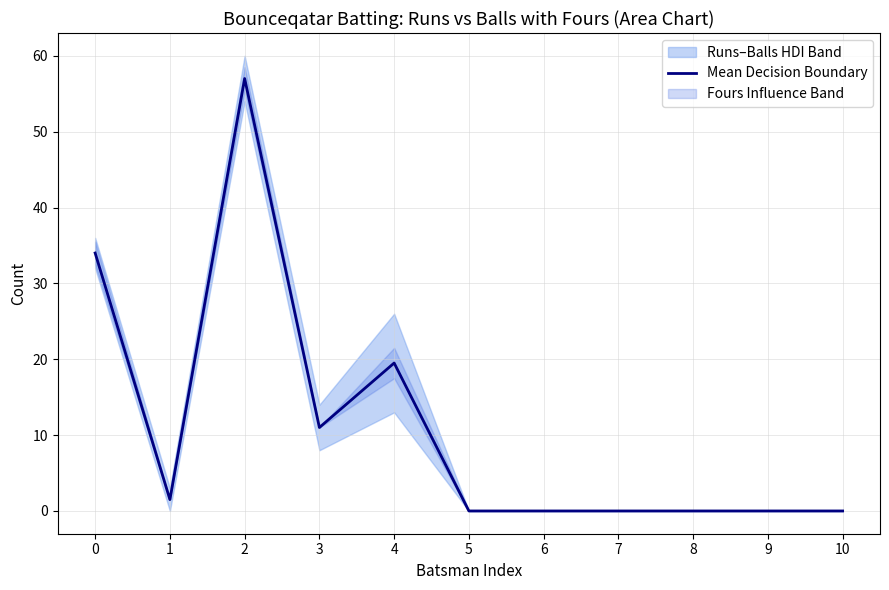

Where is the first local maximum?

2